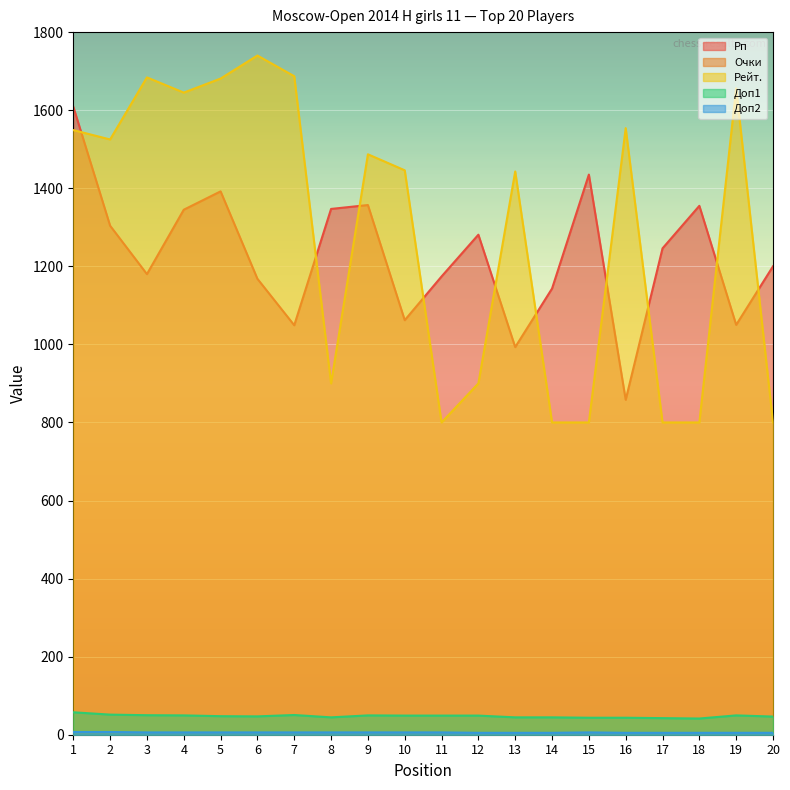

List the labels in order of Доп2 value, smallest first.

12, 13, 14, 16, 17, 18, 19, 20, 3, 4, 5, 6, 7, 8, 9, 10, 11, 15, 1, 2